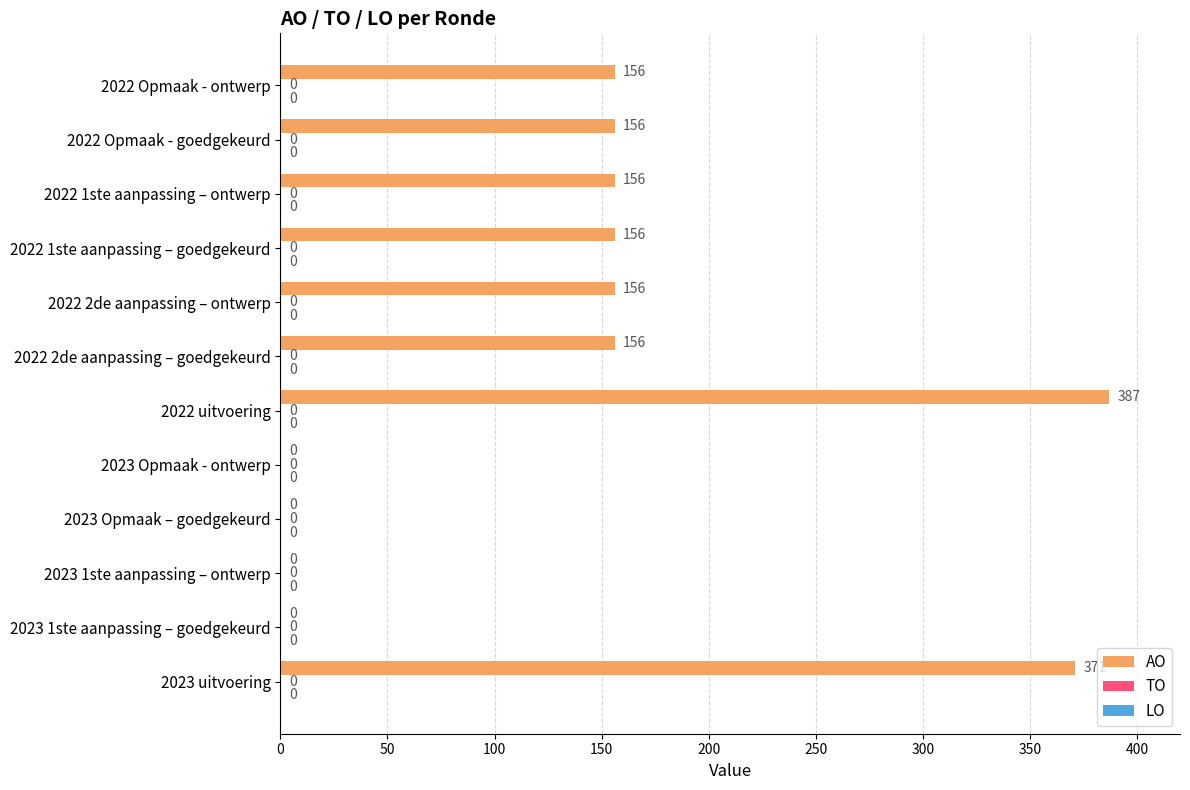

What is the change in value from 2023 1ste aanpassing – ontwerp to 2022 uitvoering?

+387